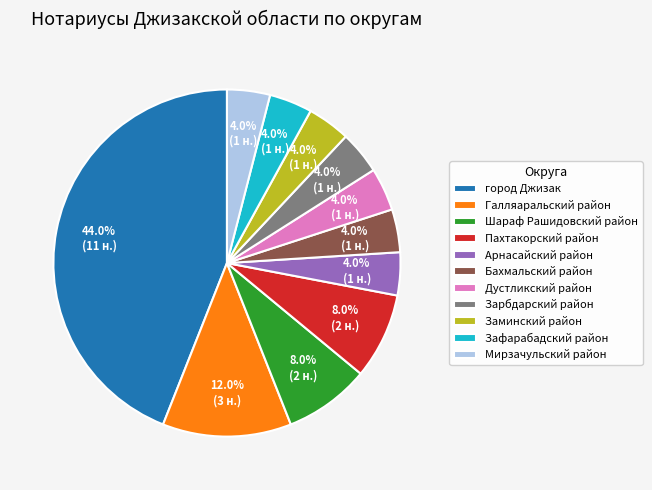

Is there any slice that represents more than half of the pie?

No